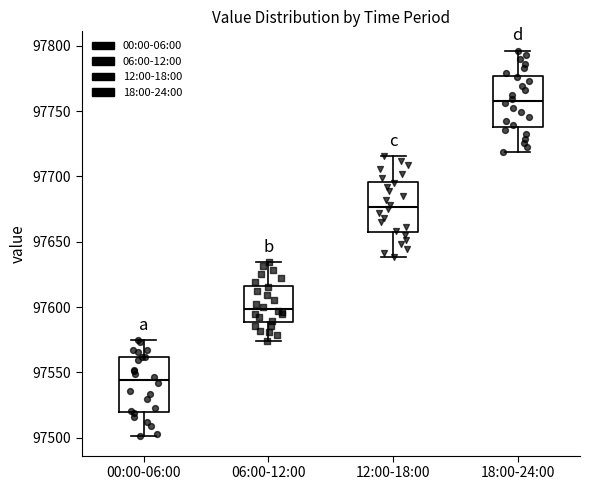

Reading left to right, read every box against the y-axis: the position of its median line, the range the box covers, and the ends of its whiskers. The values are not printed on the chart, so give them approximately, as read against the axis.

00:00-06:00: median 97545, box 97520 to 97560, whiskers 97500 to 97575
06:00-12:00: median 97600, box 97590 to 97615, whiskers 97575 to 97635
12:00-18:00: median 97675, box 97655 to 97695, whiskers 97640 to 97715
18:00-24:00: median 97760, box 97740 to 97775, whiskers 97720 to 97795